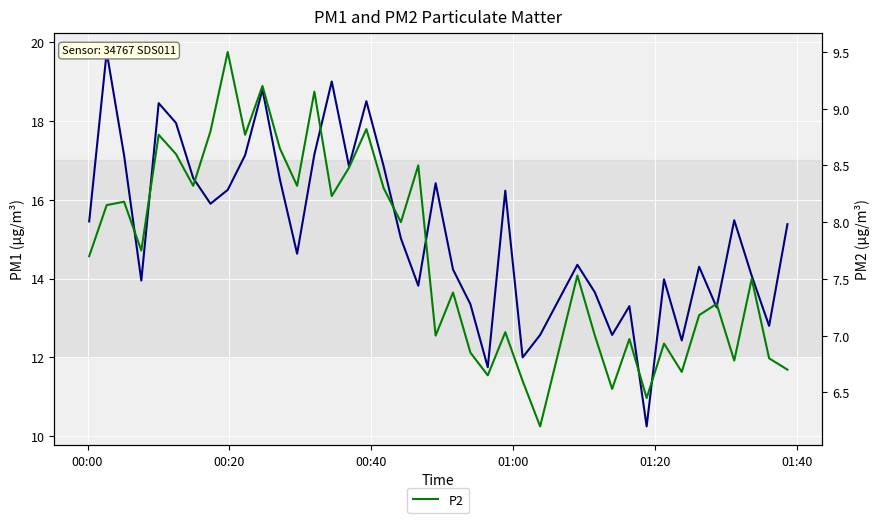

How many lines are shown in the chart?

2